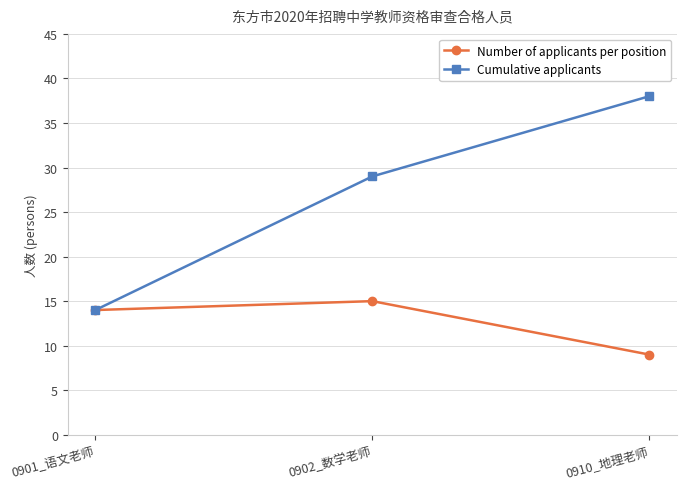

Reading left to right, transcribe all the data shown in this chart.

Number of applicants per position: 14	15	9
Cumulative applicants: 14	29	38